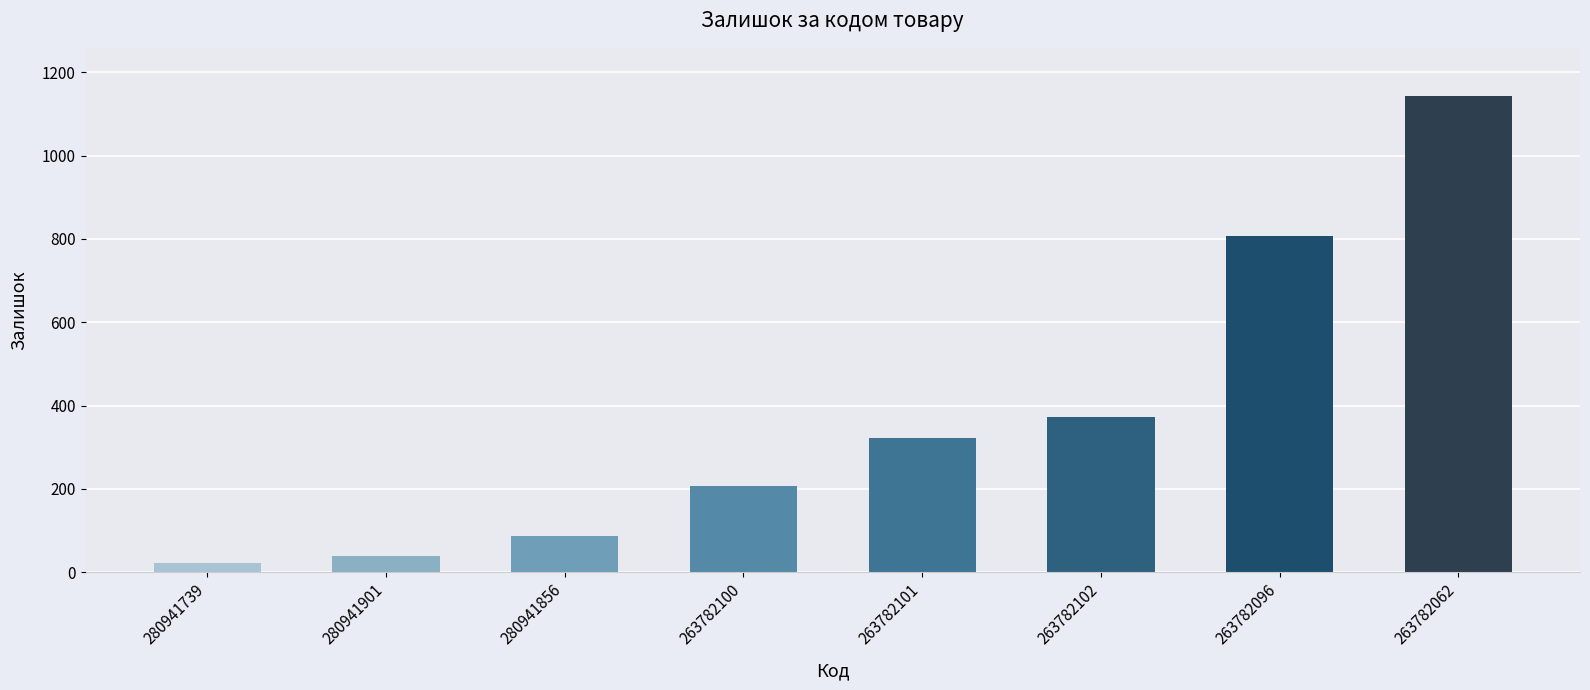

What is the difference between the maximum and minimum values?

1123